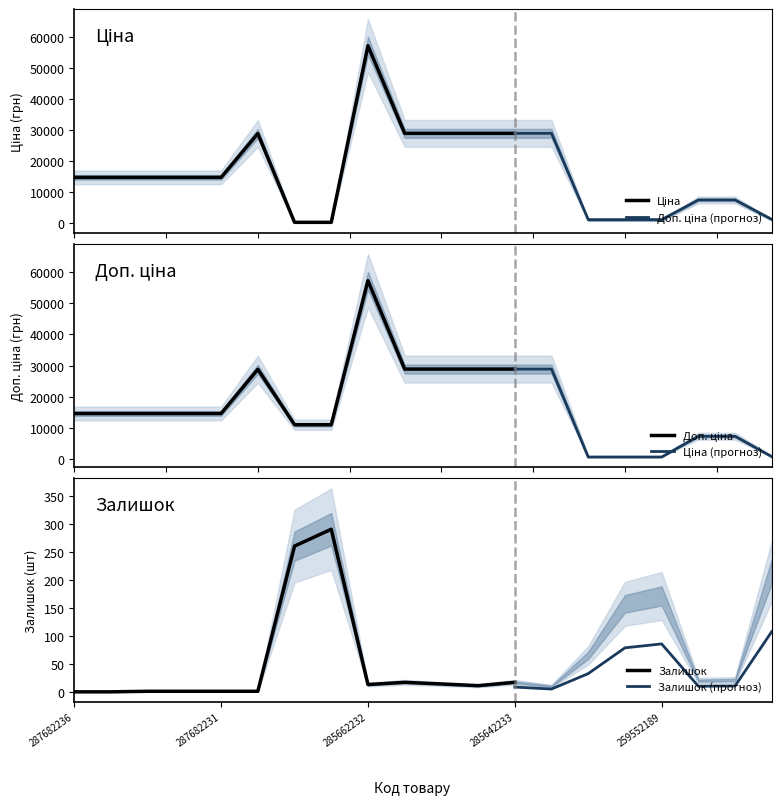

In Залишок, how many points are higher than both neighbors (excluding endpoints)?

4